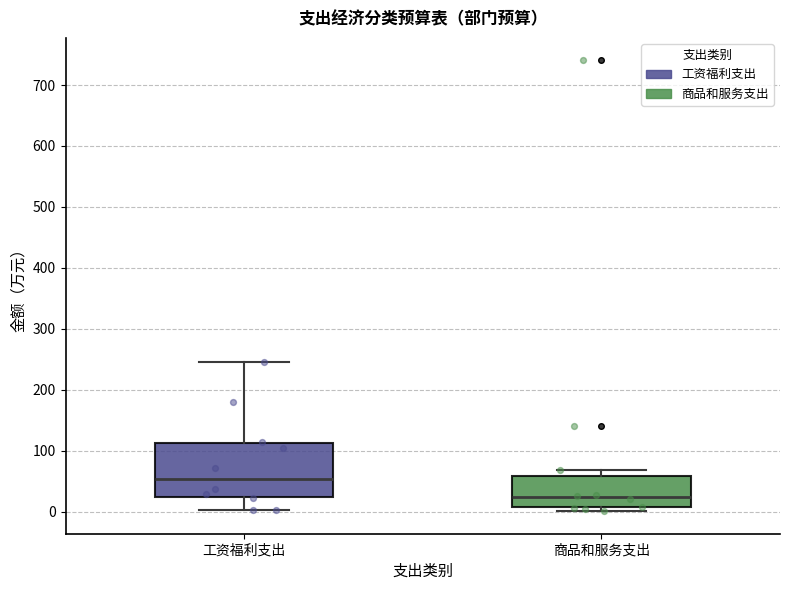

Which box's median line is the highest?

工资福利支出